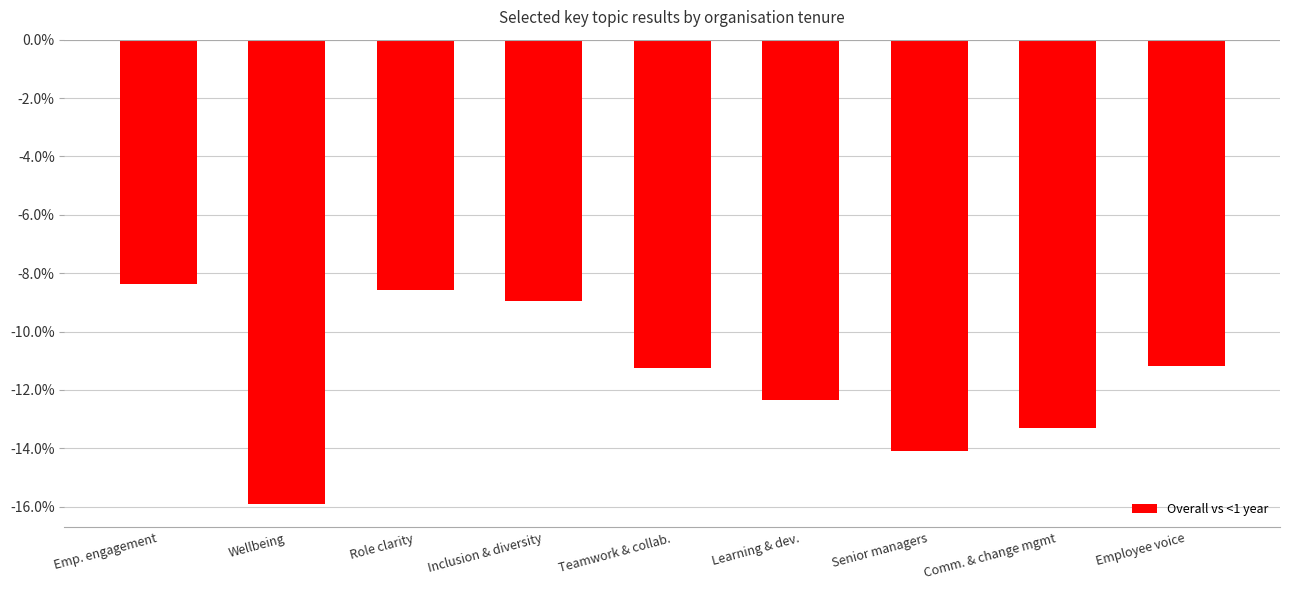

Rank the categories by value from highest to lowest.

Emp. engagement, Role clarity, Inclusion & diversity, Employee voice, Teamwork & collab., Learning & dev., Comm. & change mgmt, Senior managers, Wellbeing